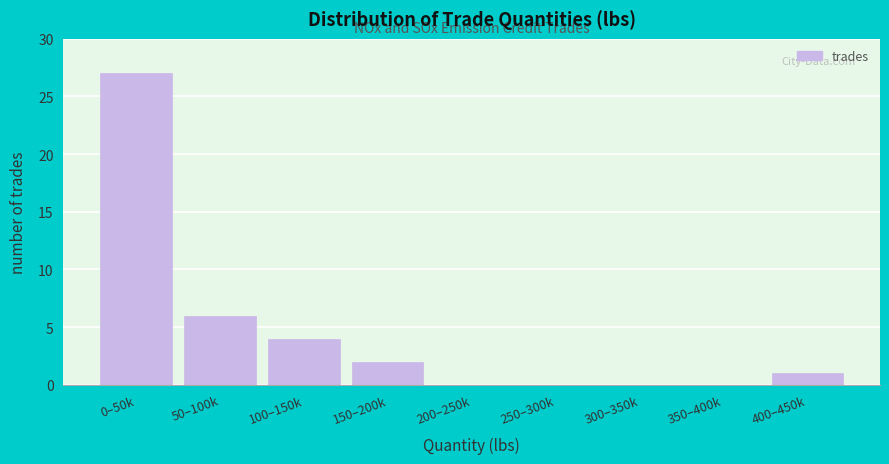

Reading left to right, extract all data points from this chart.

0–50k=27	50–100k=6	100–150k=4	150–200k=2	200–250k=0	250–300k=0	300–350k=0	350–400k=0	400–450k=1